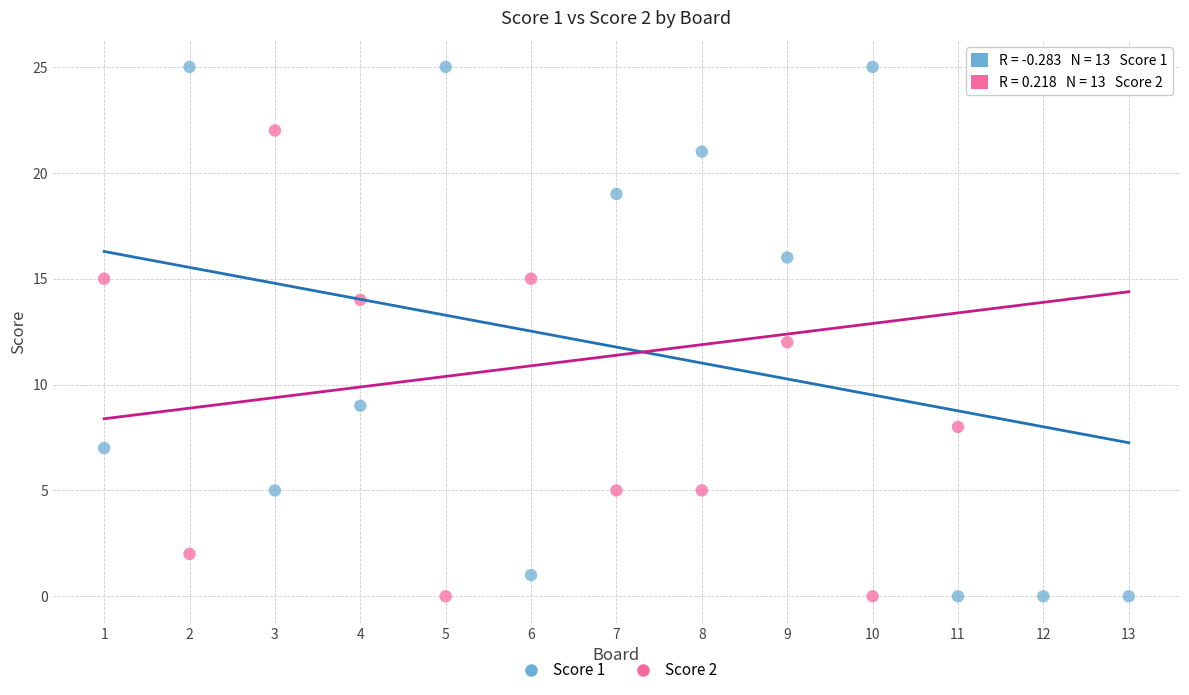

Across all data points, what is the range of X values (max minus min)?

12